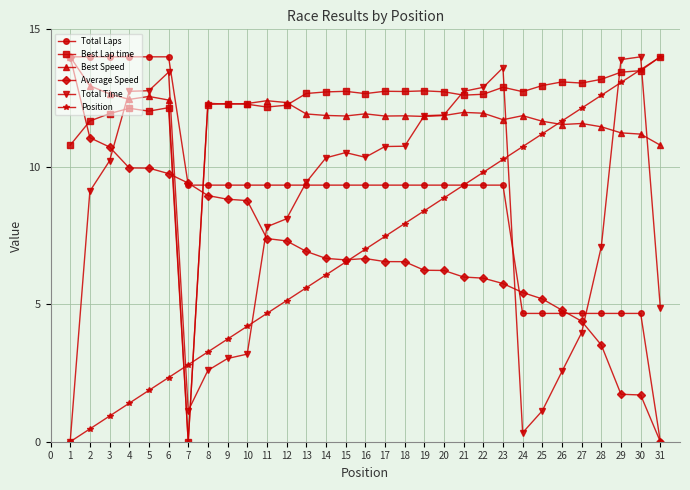

What is the spread (max minus min) of values at 10?

9.1